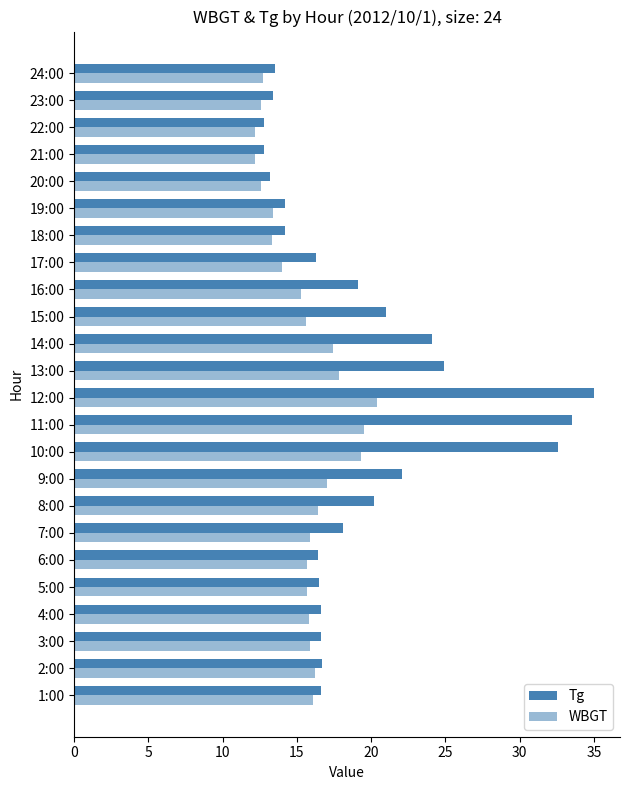

How many data points does each series have?

24